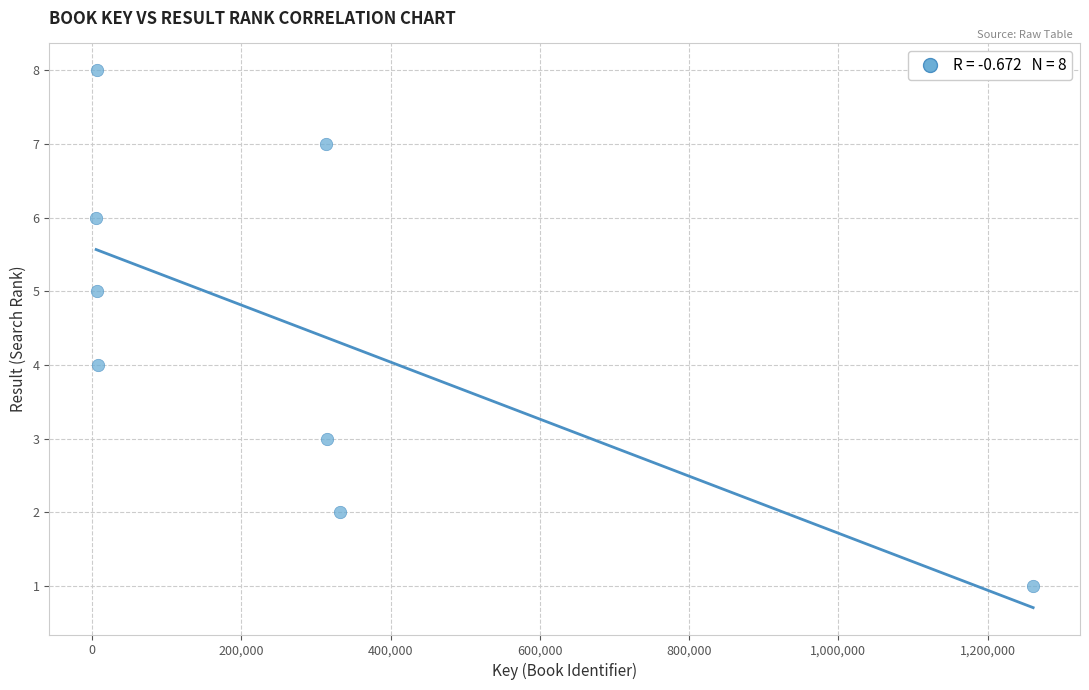

What is the average X value?

280901